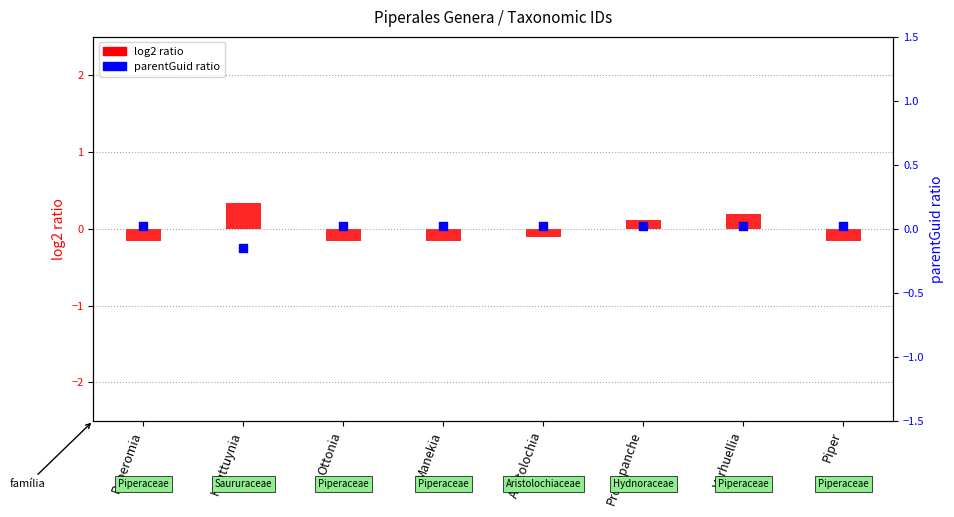

Which series reaches the maximum Y coordinate?

log2 ratio